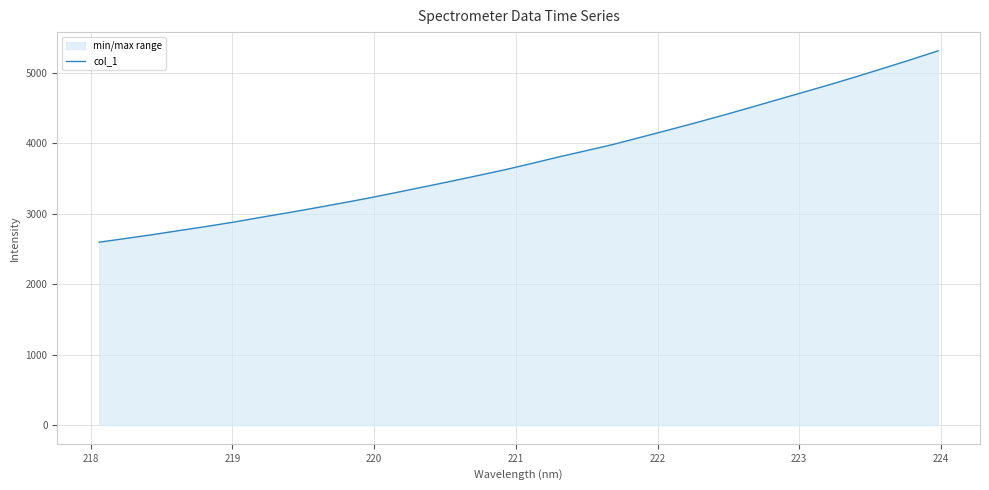

What is the greatest value displayed?

5312.3